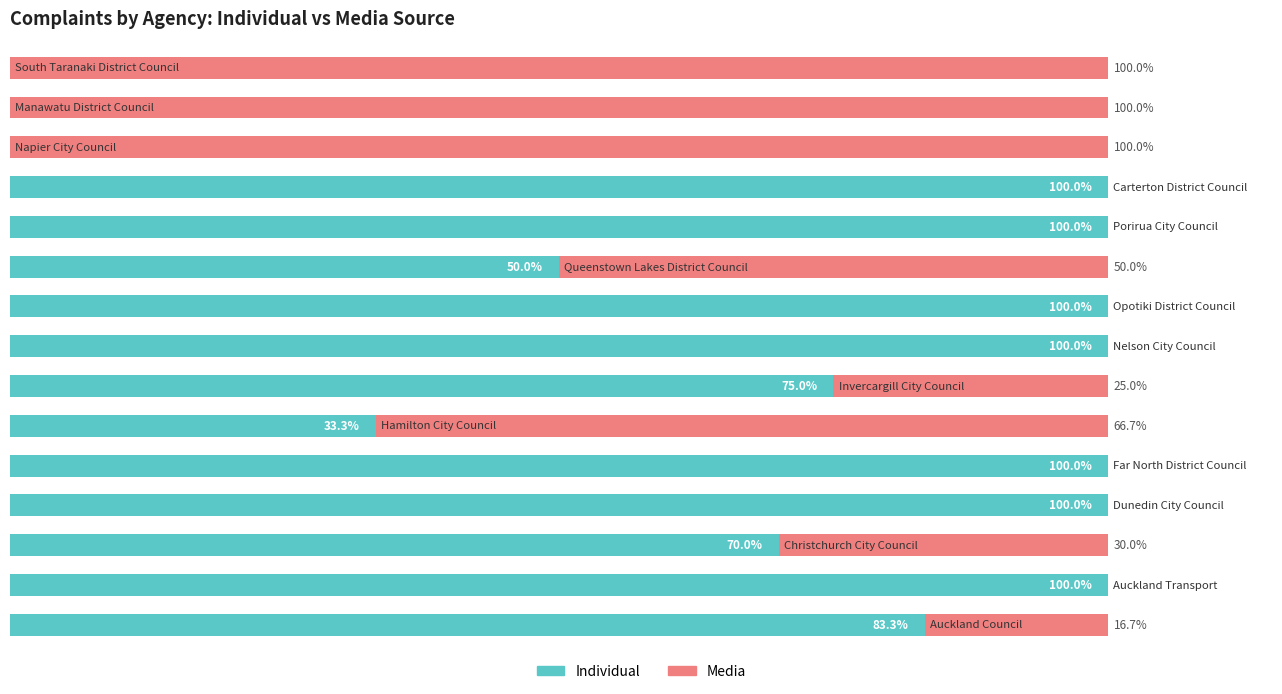

At which category is the sum across all series the highest?

9